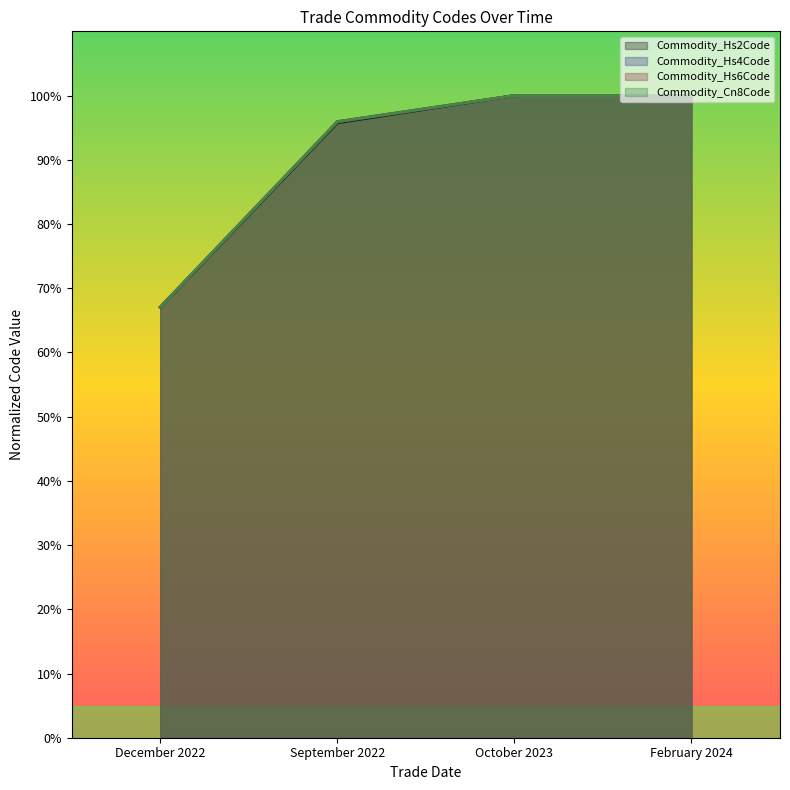

What is the label of the 3rd point from the right?

September 2022